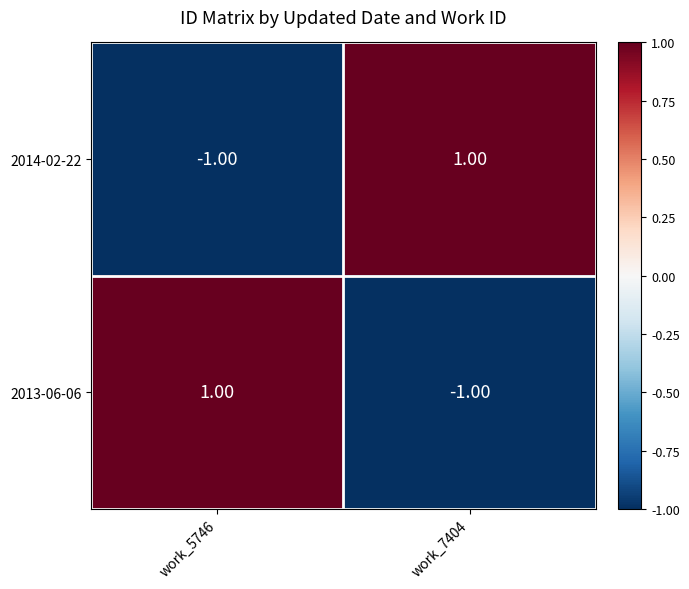

At work_7404, list the series in order from smallest to largest.

2013-06-06, 2014-02-22